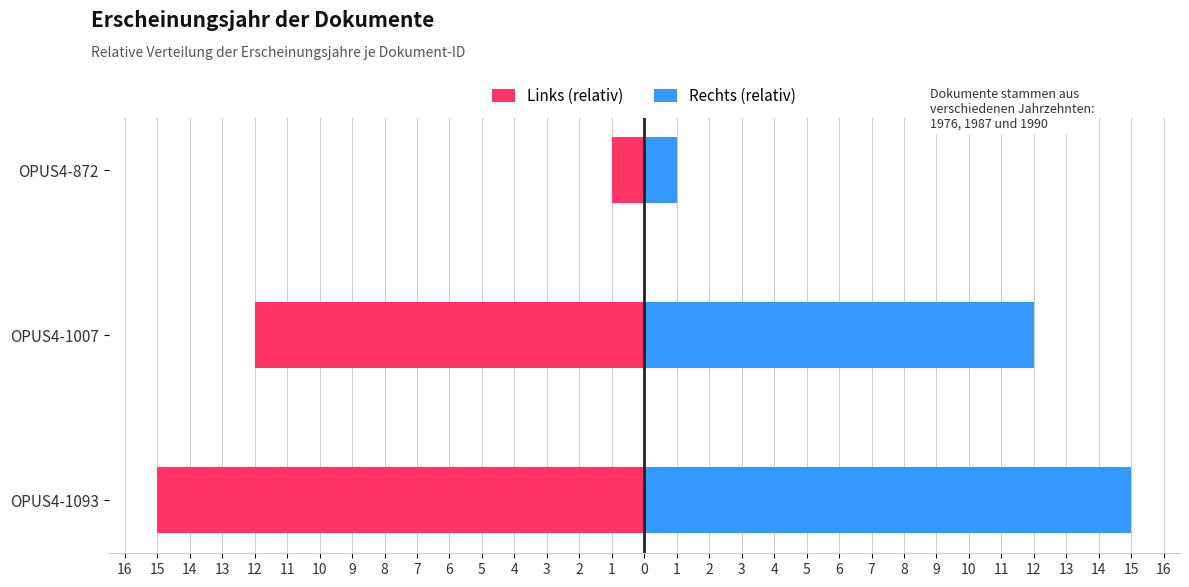

What is the value of the Links (relativ) bar at the 3rd from the left?

-1